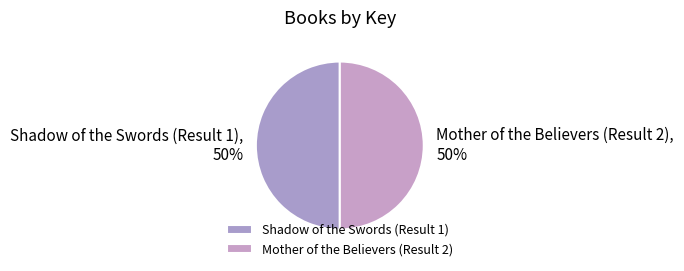

To the nearest percent, what is the average slice percentage?

50%